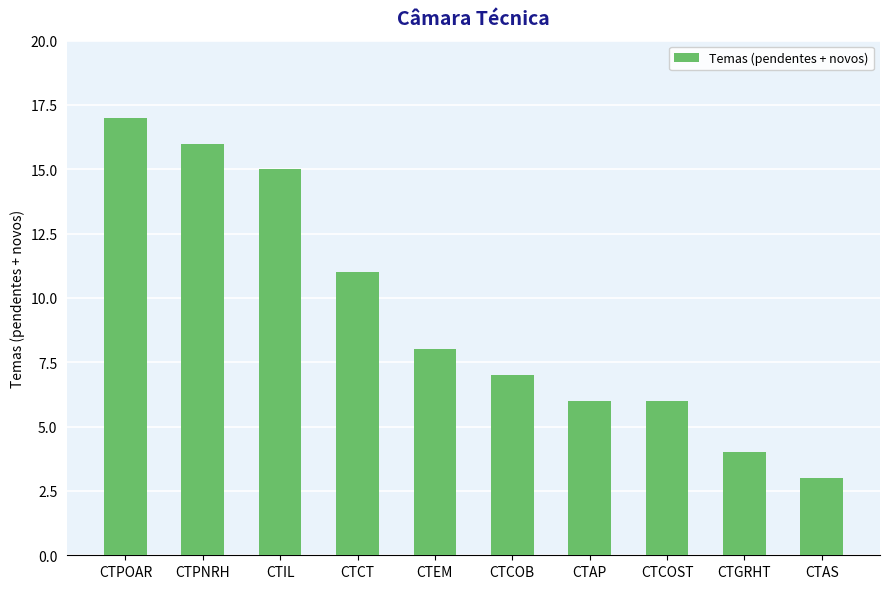

At which label is the value closest to 10?

CTCT